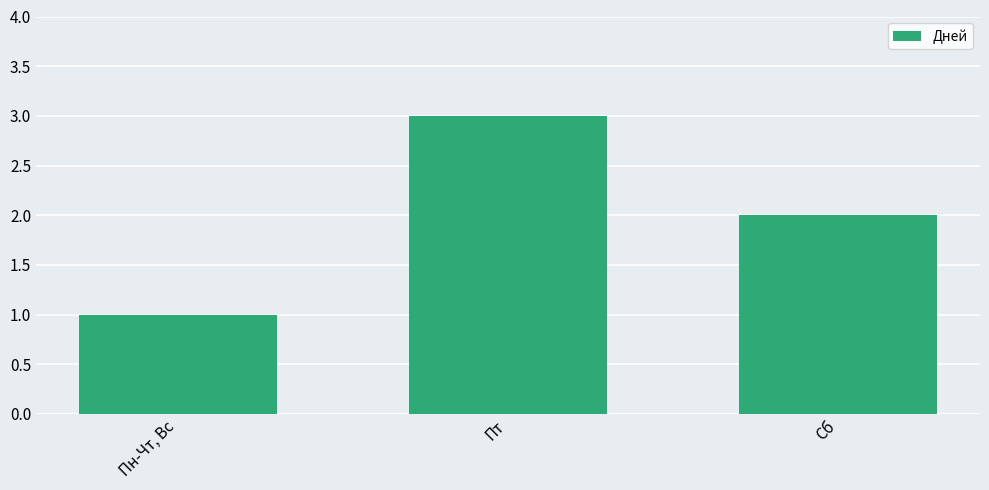

How many values are below 2?

1